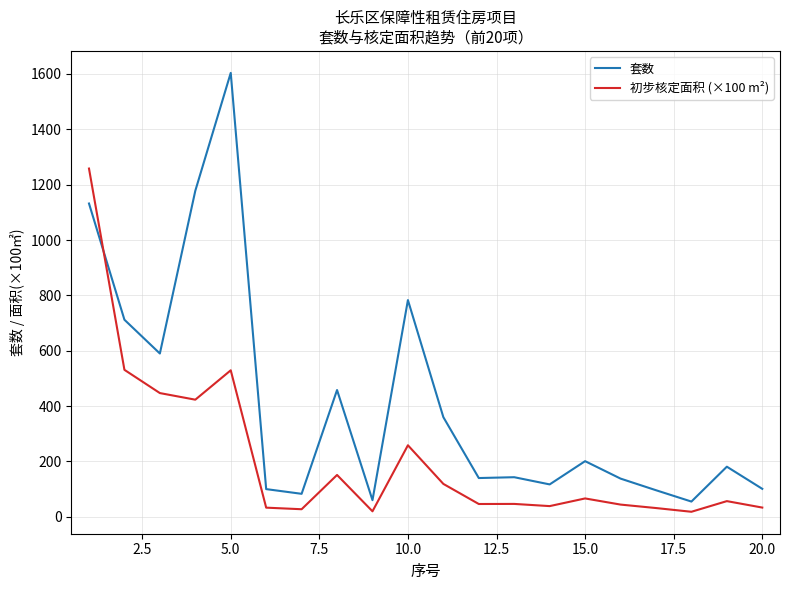

What is the difference between the maximum and minimum values in the 套数 series?

1549.0